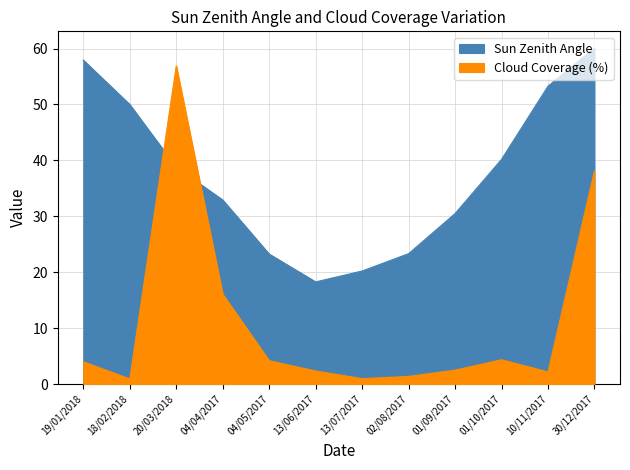

At which label does Cloud Coverage (%) reach its minimum?

18/02/2018